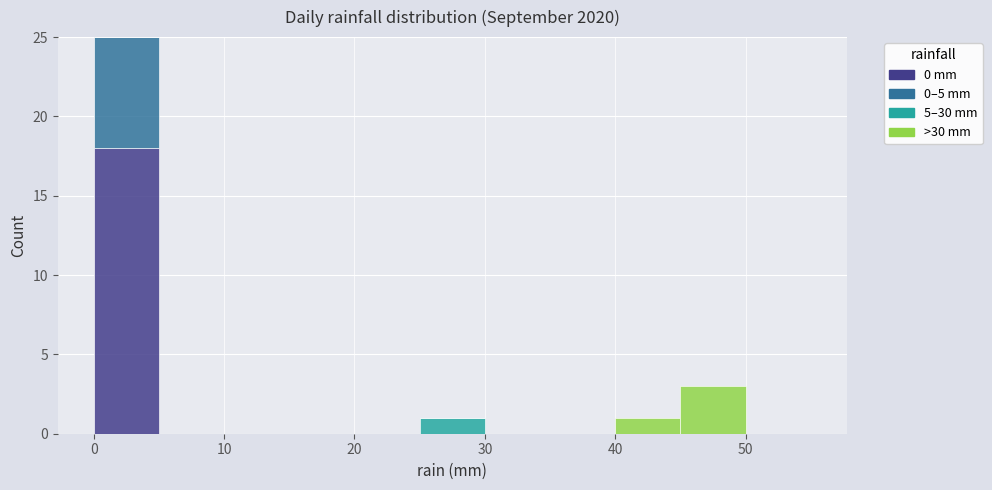

Which range on the x-axis has the tallest stacked bar (by total height)?

0 to 5